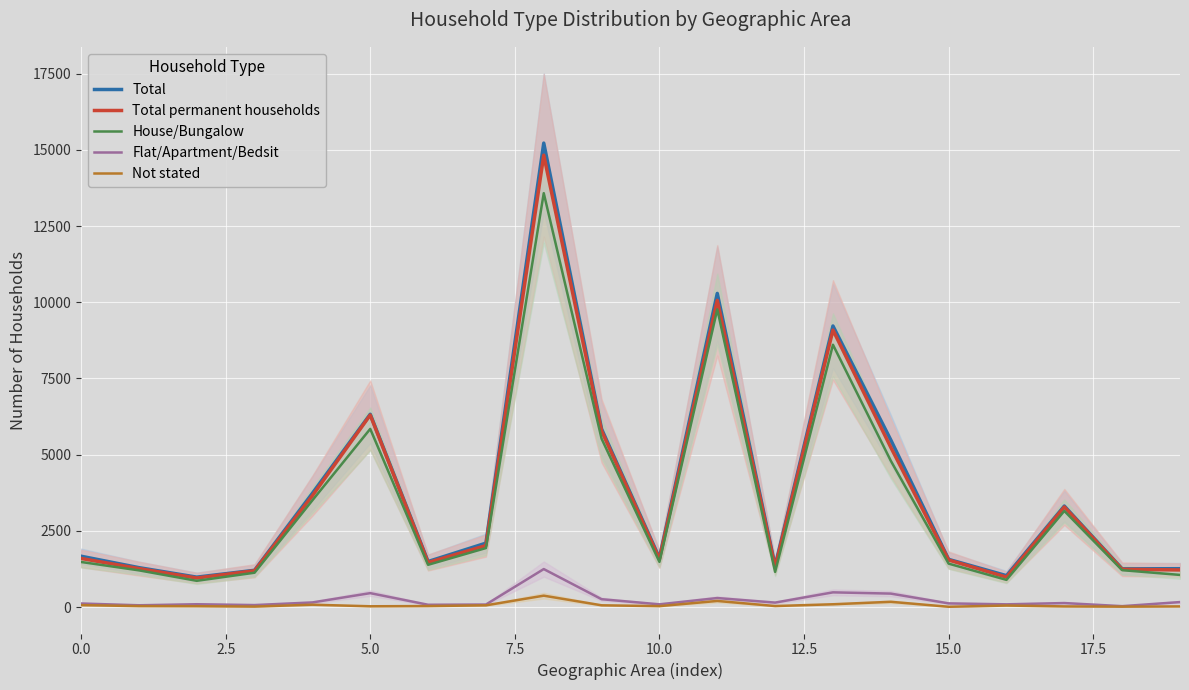

True or false: House/Bungalow and Flat/Apartment/Bedsit cross at least once.

False